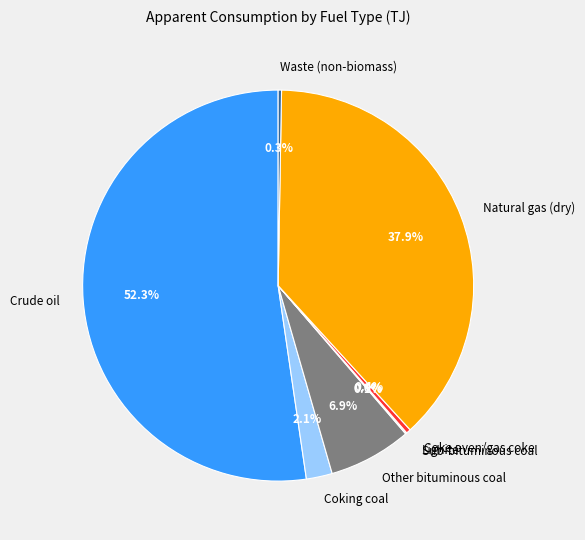

Do Crude oil and Natural gas (dry) together represent more than half of the pie?

Yes